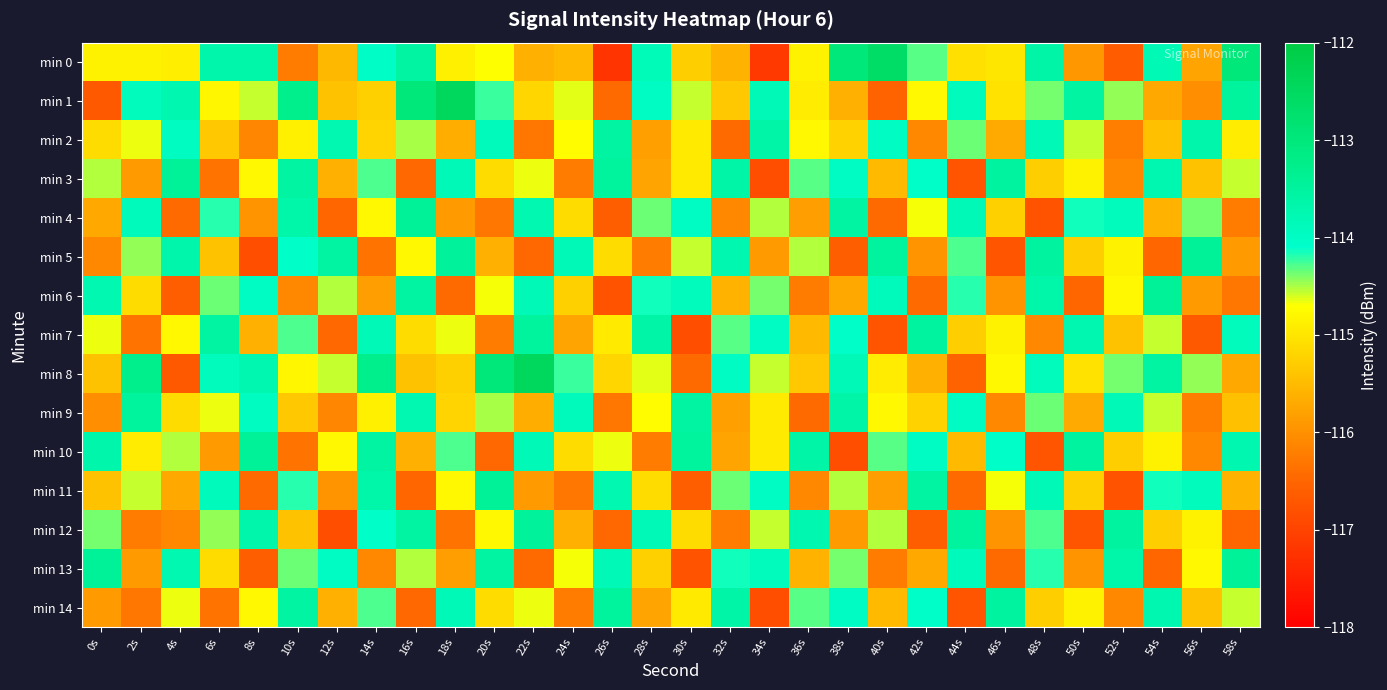

Reading right to left, list all the values displayed in this chart.

min 0: 58s=-113.0	56s=-115.8	54s=-113.8	52s=-116.6	50s=-115.9	48s=-113.6	46s=-115.0	44s=-115.1	42s=-114.3	40s=-112.6	38s=-113.0	36s=-114.8	34s=-117.1	32s=-115.6	30s=-115.3	28s=-113.8	26s=-117.2	24s=-115.5	22s=-115.6	20s=-114.7	18s=-114.9	16s=-113.5	14s=-114.0	12s=-115.5	10s=-116.2	8s=-113.6	6s=-113.7	4s=-114.9	2s=-114.8	0s=-114.8
min 1: 58s=-113.5	56s=-116.0	54s=-115.7	52s=-114.4	50s=-113.5	48s=-114.4	46s=-115.0	44s=-113.9	42s=-114.8	40s=-116.5	38s=-115.6	36s=-114.9	34s=-113.8	32s=-115.3	30s=-114.6	28s=-114.0	26s=-116.4	24s=-114.6	22s=-115.2	20s=-114.2	18s=-112.5	16s=-113.0	14s=-115.2	12s=-115.4	10s=-113.3	8s=-114.6	6s=-114.8	4s=-113.7	2s=-113.9	0s=-116.7
min 2: 58s=-114.9	56s=-113.7	54s=-115.4	52s=-116.2	50s=-114.6	48s=-113.8	46s=-115.7	44s=-114.3	42s=-116.1	40s=-114.0	38s=-115.2	36s=-114.8	34s=-113.6	32s=-116.5	30s=-114.9	28s=-115.8	26s=-113.5	24s=-114.7	22s=-116.3	20s=-113.9	18s=-115.7	16s=-114.5	14s=-115.2	12s=-113.7	10s=-114.9	8s=-116.1	6s=-115.3	4s=-114.0	2s=-114.7	0s=-115.1
min 3: 58s=-114.6	56s=-115.4	54s=-113.7	52s=-116.1	50s=-114.8	48s=-115.3	46s=-113.5	44s=-116.7	42s=-114.1	40s=-115.5	38s=-114.0	36s=-114.3	34s=-116.8	32s=-113.6	30s=-114.9	28s=-115.8	26s=-113.5	24s=-116.2	22s=-114.7	20s=-115.1	18s=-113.8	16s=-116.5	14s=-114.3	12s=-115.6	10s=-113.5	8s=-114.8	6s=-116.3	4s=-113.4	2s=-115.9	0s=-114.5
min 4: 58s=-116.2	56s=-114.4	54s=-115.6	52s=-113.9	50s=-114.2	48s=-116.8	46s=-115.2	44s=-113.8	42s=-114.7	40s=-116.4	38s=-113.6	36s=-115.8	34s=-114.5	32s=-116.1	30s=-114.0	28s=-114.3	26s=-116.6	24s=-115.1	22s=-113.8	20s=-116.3	18s=-115.9	16s=-113.4	14s=-114.8	12s=-116.5	10s=-113.6	8s=-116.0	6s=-114.2	4s=-116.5	2s=-113.9	0s=-115.7
min 5: 58s=-115.9	56s=-113.4	54s=-116.5	52s=-114.8	50s=-115.3	48s=-113.5	46s=-116.7	44s=-114.3	42s=-116.0	40s=-113.5	38s=-116.6	36s=-114.5	34s=-115.9	32s=-113.7	30s=-114.6	28s=-116.2	26s=-115.1	24s=-113.8	22s=-116.5	20s=-115.6	18s=-113.5	16s=-114.8	14s=-116.3	12s=-113.5	10s=-114.1	8s=-116.8	6s=-115.4	4s=-113.7	2s=-114.4	0s=-116.1
min 6: 58s=-116.3	56s=-115.9	54s=-113.4	52s=-114.8	50s=-116.5	48s=-113.6	46s=-116.0	44s=-114.2	42s=-116.5	40s=-113.9	38s=-115.7	36s=-116.2	34s=-114.4	32s=-115.6	30s=-113.9	28s=-114.2	26s=-116.8	24s=-115.2	22s=-113.8	20s=-114.7	18s=-116.4	16s=-113.6	14s=-115.8	12s=-114.5	10s=-116.1	8s=-114.0	6s=-114.3	4s=-116.6	2s=-115.1	0s=-113.8
min 7: 58s=-113.9	56s=-116.7	54s=-114.6	52s=-115.4	50s=-113.7	48s=-116.1	46s=-114.8	44s=-115.3	42s=-113.5	40s=-116.7	38s=-114.1	36s=-115.5	34s=-114.0	32s=-114.3	30s=-116.8	28s=-113.6	26s=-114.9	24s=-115.8	22s=-113.5	20s=-116.2	18s=-114.7	16s=-115.1	14s=-113.8	12s=-116.5	10s=-114.3	8s=-115.6	6s=-113.5	4s=-114.8	2s=-116.3	0s=-114.7
min 8: 58s=-115.7	56s=-114.4	54s=-113.5	52s=-114.4	50s=-115.0	48s=-113.9	46s=-114.8	44s=-116.5	42s=-115.6	40s=-114.9	38s=-113.8	36s=-115.3	34s=-114.6	32s=-114.0	30s=-116.4	28s=-114.6	26s=-115.2	24s=-114.2	22s=-112.5	20s=-113.0	18s=-115.2	16s=-115.4	14s=-113.3	12s=-114.6	10s=-114.8	8s=-113.7	6s=-113.9	4s=-116.7	2s=-113.3	0s=-115.4
min 9: 58s=-115.4	56s=-116.2	54s=-114.6	52s=-113.8	50s=-115.7	48s=-114.3	46s=-116.1	44s=-114.0	42s=-115.2	40s=-114.8	38s=-113.6	36s=-116.5	34s=-114.9	32s=-115.8	30s=-113.5	28s=-114.7	26s=-116.3	24s=-113.9	22s=-115.7	20s=-114.5	18s=-115.2	16s=-113.7	14s=-114.9	12s=-116.1	10s=-115.3	8s=-114.0	6s=-114.7	4s=-115.1	2s=-113.5	0s=-116.0
min 10: 58s=-113.7	56s=-116.1	54s=-114.8	52s=-115.3	50s=-113.5	48s=-116.7	46s=-114.1	44s=-115.5	42s=-114.0	40s=-114.3	38s=-116.8	36s=-113.6	34s=-114.9	32s=-115.8	30s=-113.5	28s=-116.2	26s=-114.7	24s=-115.1	22s=-113.8	20s=-116.5	18s=-114.3	16s=-115.6	14s=-113.5	12s=-114.8	10s=-116.3	8s=-113.4	6s=-115.9	4s=-114.5	2s=-114.9	0s=-113.7
min 11: 58s=-115.6	56s=-113.9	54s=-114.2	52s=-116.8	50s=-115.2	48s=-113.8	46s=-114.7	44s=-116.4	42s=-113.6	40s=-115.8	38s=-114.5	36s=-116.1	34s=-114.0	32s=-114.3	30s=-116.6	28s=-115.1	26s=-113.8	24s=-116.3	22s=-115.9	20s=-113.4	18s=-114.8	16s=-116.5	14s=-113.6	12s=-116.0	10s=-114.2	8s=-116.5	6s=-113.9	4s=-115.7	2s=-114.6	0s=-115.4
min 12: 58s=-116.5	56s=-114.8	54s=-115.3	52s=-113.5	50s=-116.7	48s=-114.3	46s=-116.0	44s=-113.5	42s=-116.6	40s=-114.5	38s=-115.9	36s=-113.7	34s=-114.6	32s=-116.2	30s=-115.1	28s=-113.8	26s=-116.5	24s=-115.6	22s=-113.5	20s=-114.8	18s=-116.3	16s=-113.5	14s=-114.1	12s=-116.8	10s=-115.4	8s=-113.7	6s=-114.4	4s=-116.1	2s=-116.2	0s=-114.4
min 13: 58s=-113.4	56s=-114.8	54s=-116.5	52s=-113.6	50s=-116.0	48s=-114.2	46s=-116.5	44s=-113.9	42s=-115.7	40s=-116.2	38s=-114.4	36s=-115.6	34s=-113.9	32s=-114.2	30s=-116.8	28s=-115.2	26s=-113.8	24s=-114.7	22s=-116.4	20s=-113.6	18s=-115.8	16s=-114.5	14s=-116.1	12s=-114.0	10s=-114.3	8s=-116.6	6s=-115.1	4s=-113.8	2s=-115.9	0s=-113.4
min 14: 58s=-114.6	56s=-115.4	54s=-113.7	52s=-116.1	50s=-114.8	48s=-115.3	46s=-113.5	44s=-116.7	42s=-114.1	40s=-115.5	38s=-114.0	36s=-114.3	34s=-116.8	32s=-113.6	30s=-114.9	28s=-115.8	26s=-113.5	24s=-116.2	22s=-114.7	20s=-115.1	18s=-113.8	16s=-116.5	14s=-114.3	12s=-115.6	10s=-113.5	8s=-114.8	6s=-116.3	4s=-114.7	2s=-116.3	0s=-115.9